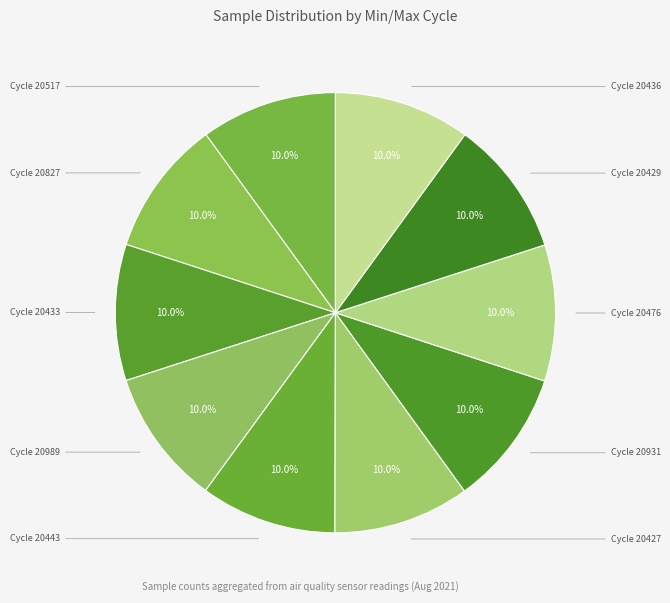

Does any single category account for the majority?

No